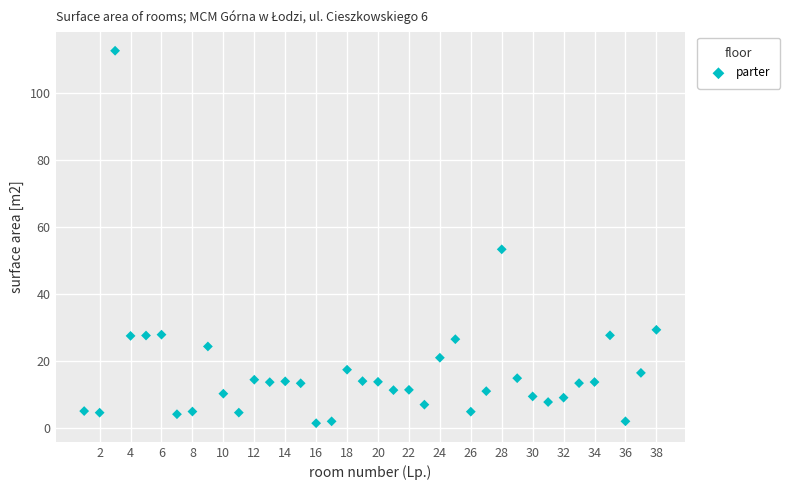

What is the range of Y values (max minus min)?

111.4